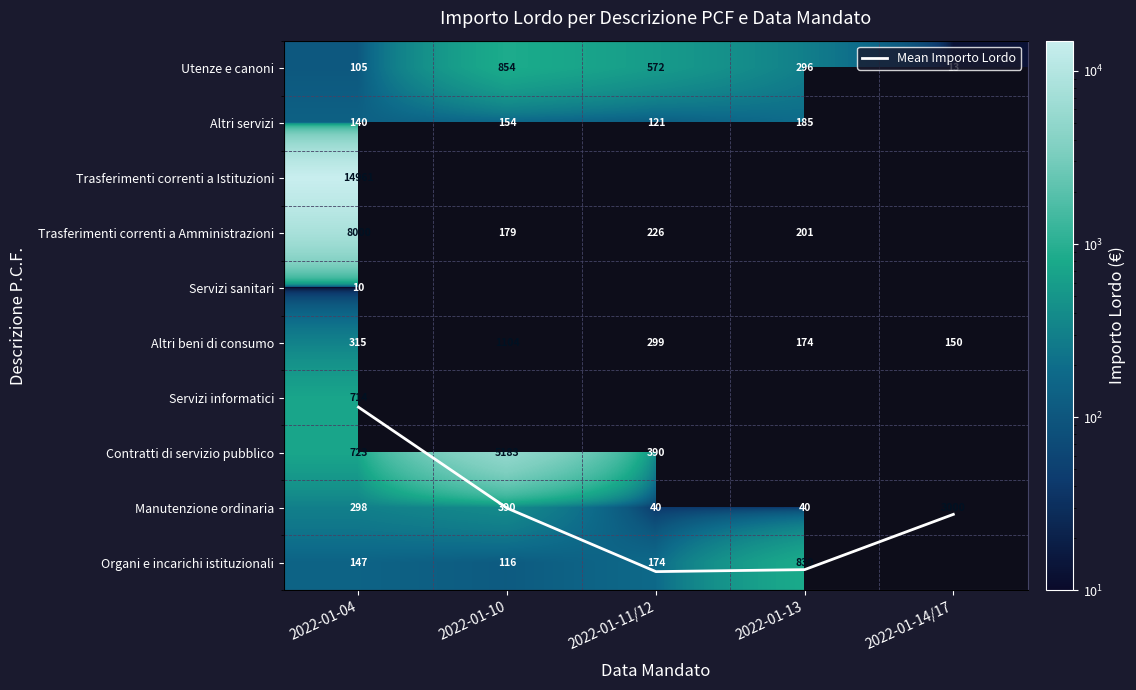

The value of Altri servizi at 2022-01-10 is 225.9. True or false?

False